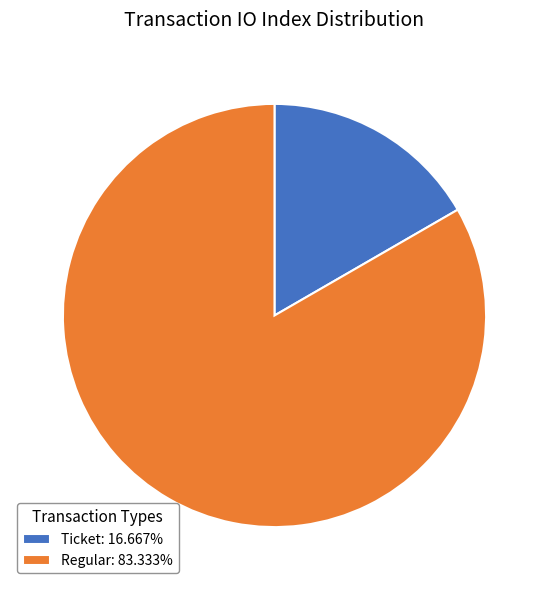

What is the ratio of the value at Regular: 83.333% to the value at Ticket: 16.667%?

5.0